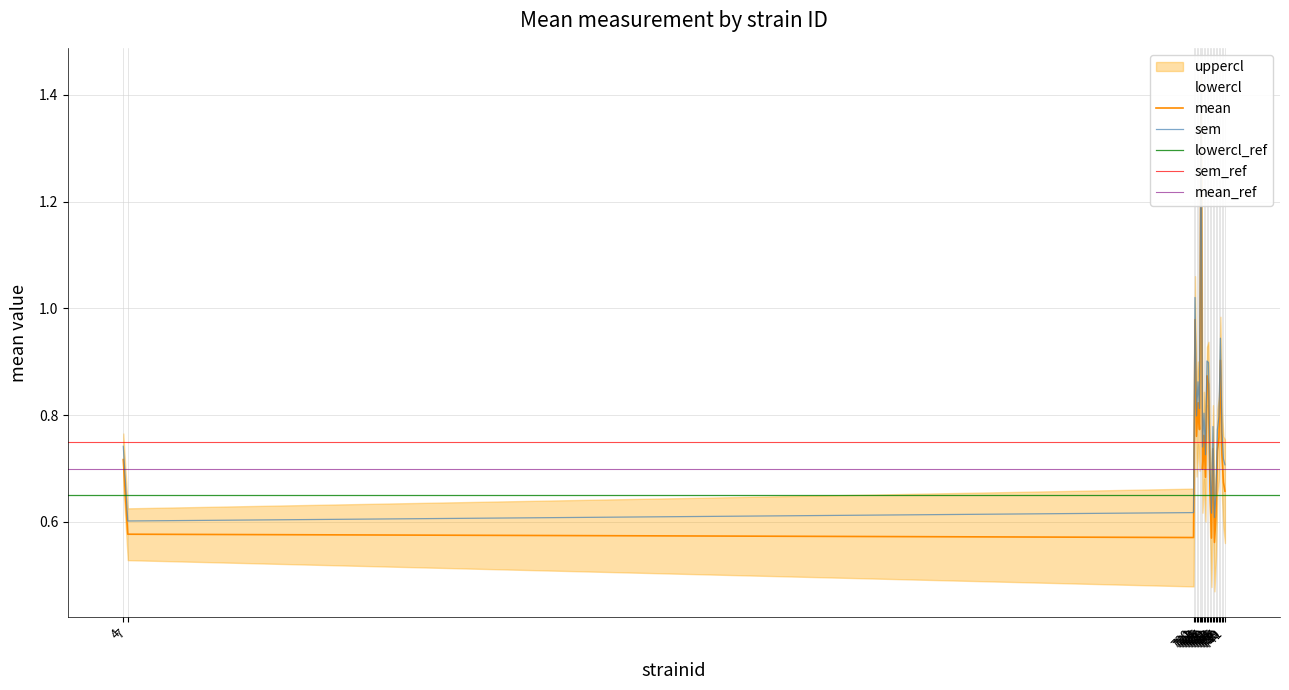

Reading left to right, list all the values displayed in this chart.

mean: 0.7	0.6	0.6	1.0	0.8	0.8	0.8	1.4	0.7	0.8	0.7	0.9	0.9	0.7	0.6	0.7	0.6	0.6	0.7	0.8	0.9	0.7	0.7	0.7
uppercl: 0.7	0.6	0.6	1.0	0.8	0.9	0.8	1.4	0.7	0.8	0.7	0.9	0.9	0.7	0.6	0.8	0.6	0.7	0.8	0.8	0.9	0.8	0.7	0.7